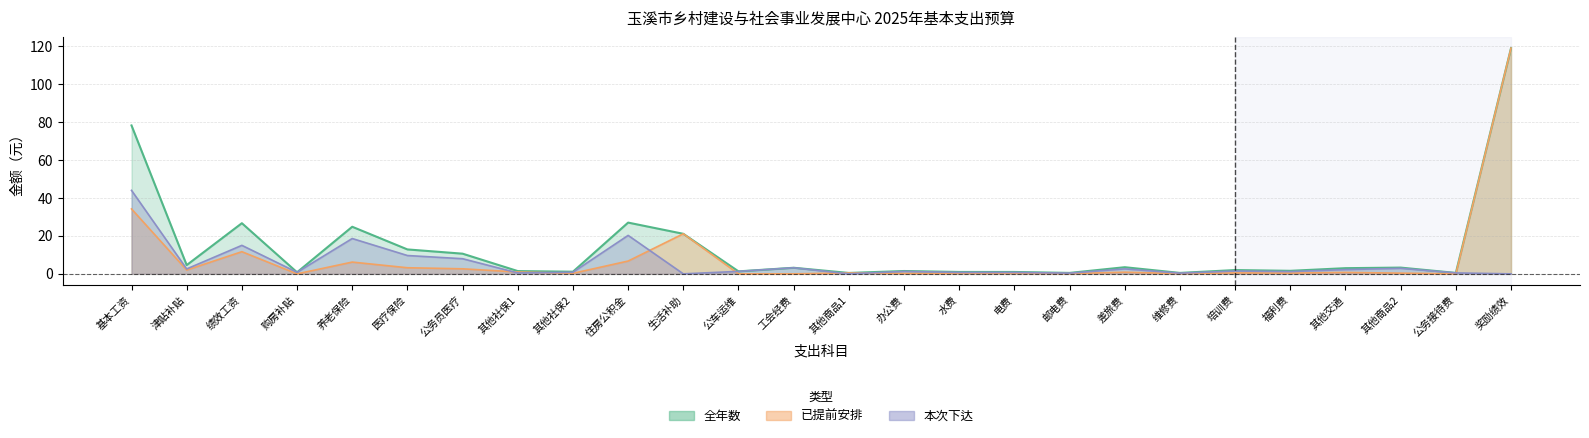

The value of 已提前安排 at 基本工资 is 49.9. True or false?

False